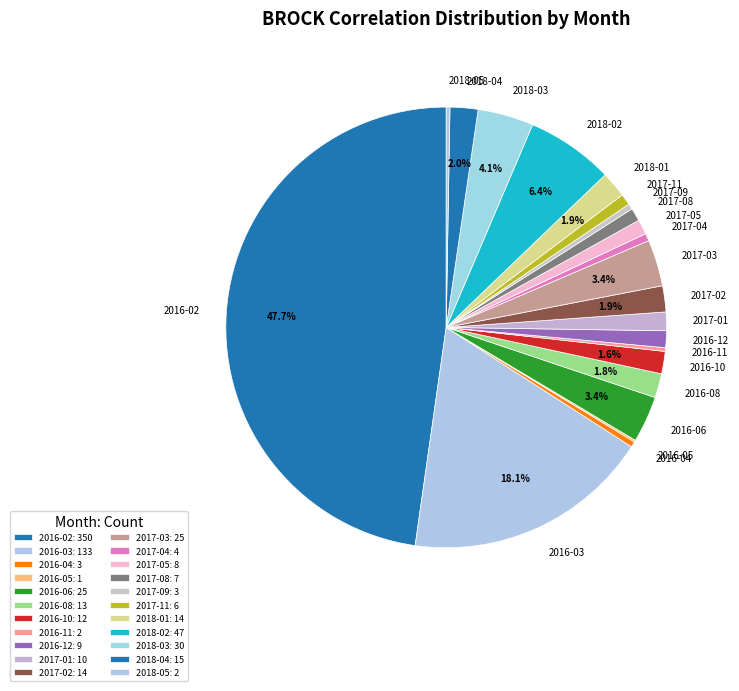

Does 2016-10 represent more than half of the total?

No